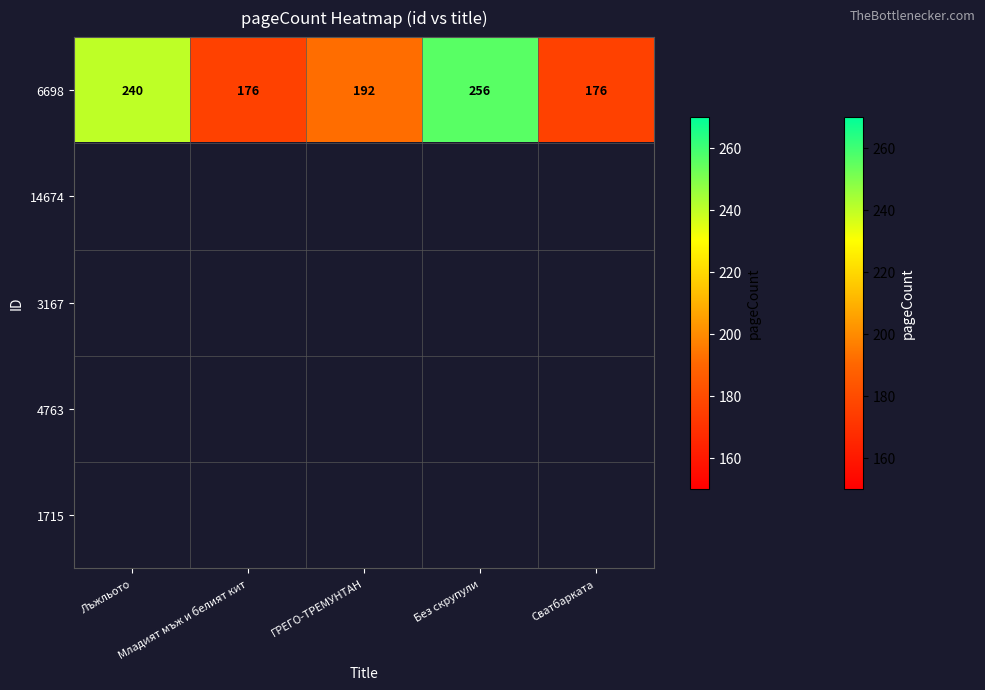

Where does the 6698 series first go above 192?

Лъжльото